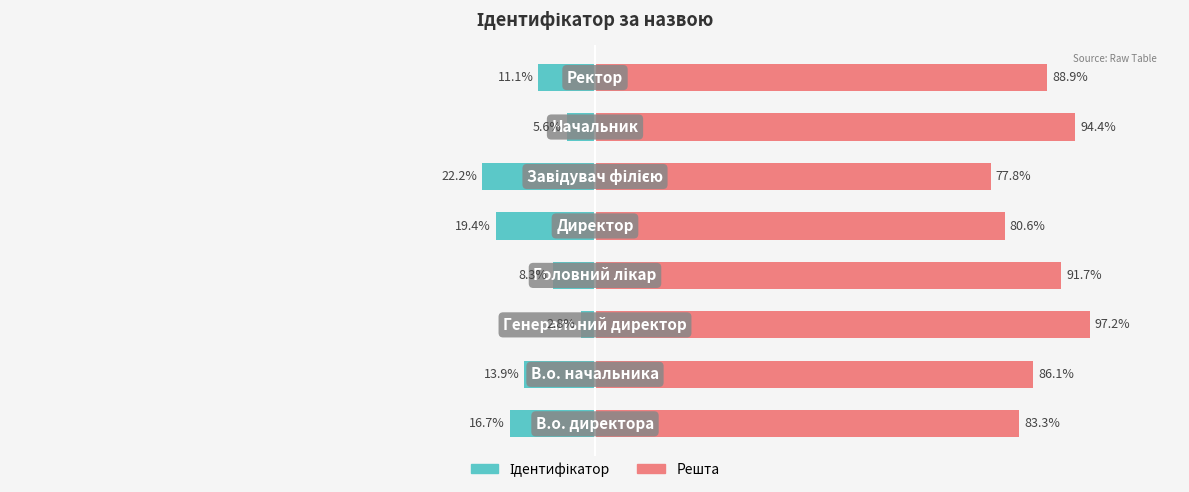

Is it true that Ідентифікатор equals -11.5 at 0?

False